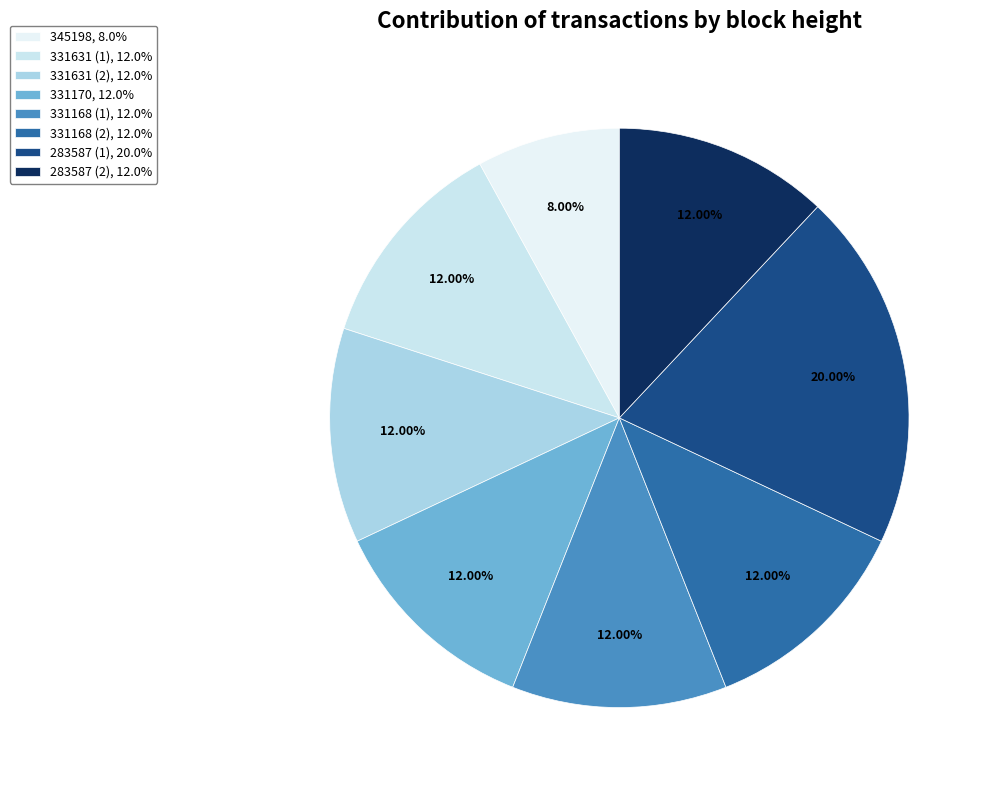

What is the smallest slice in the pie chart?

345198